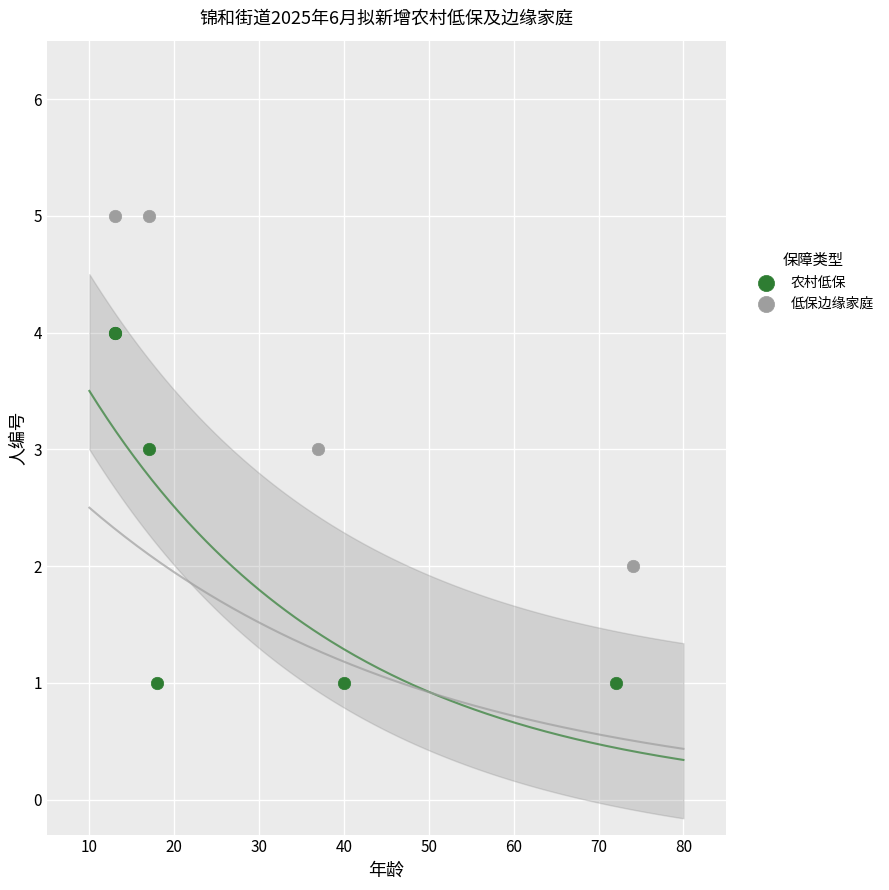

Which series contains the lowest Y value?

农村低保